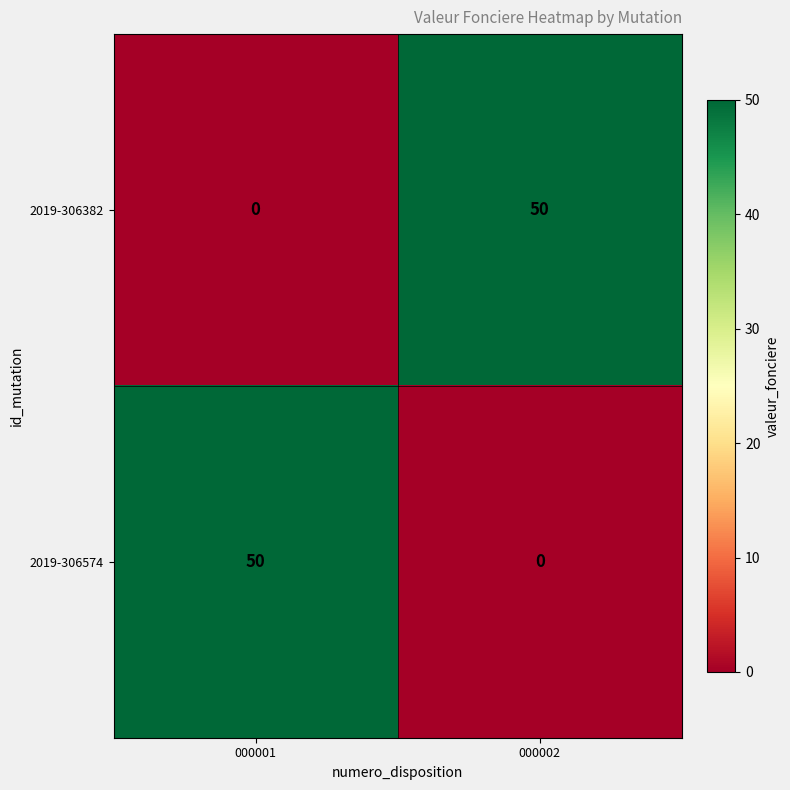

The 2019-306382 series shows 65 at 000002. True or false?

False